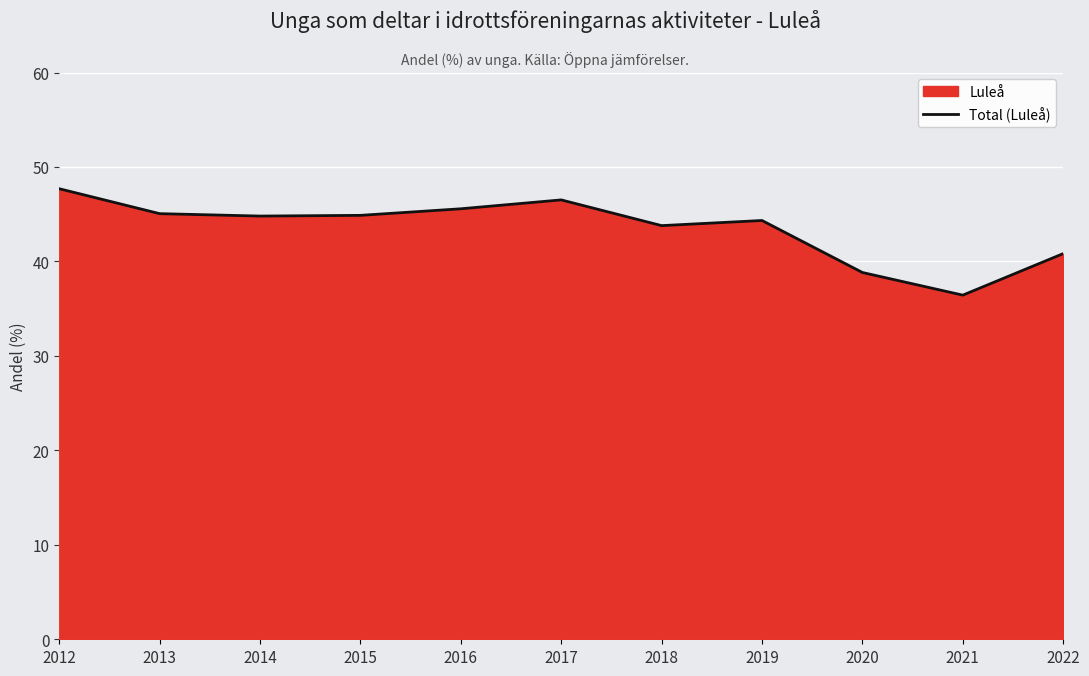

Rank the categories by value from lowest to highest.

2021, 2020, 2022, 2018, 2019, 2014, 2015, 2013, 2016, 2017, 2012